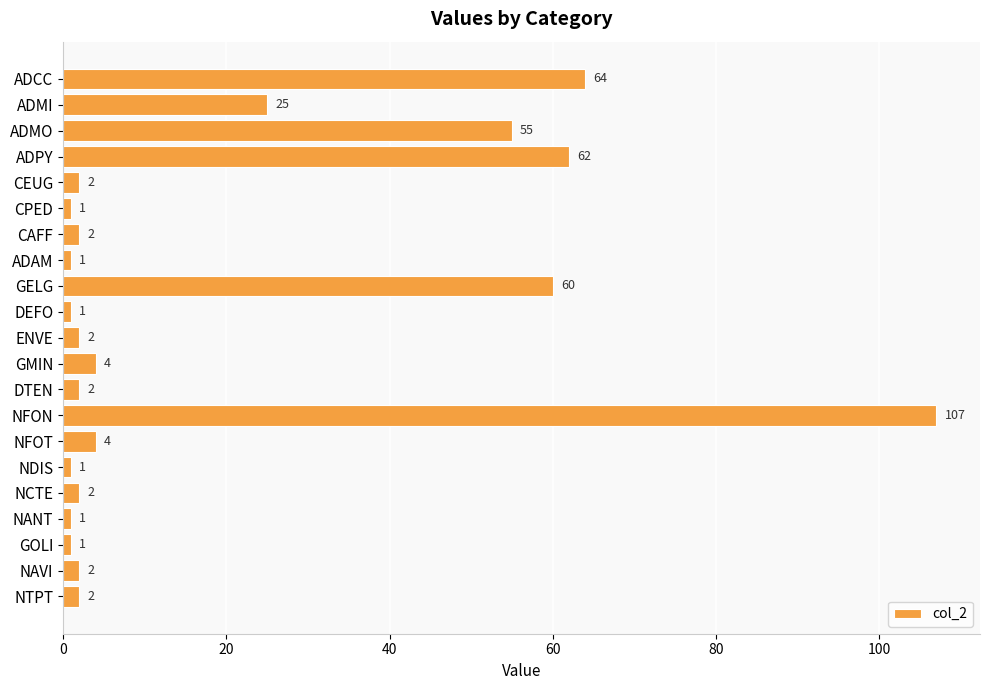

Is it true that the value at DEFO is 1?

True